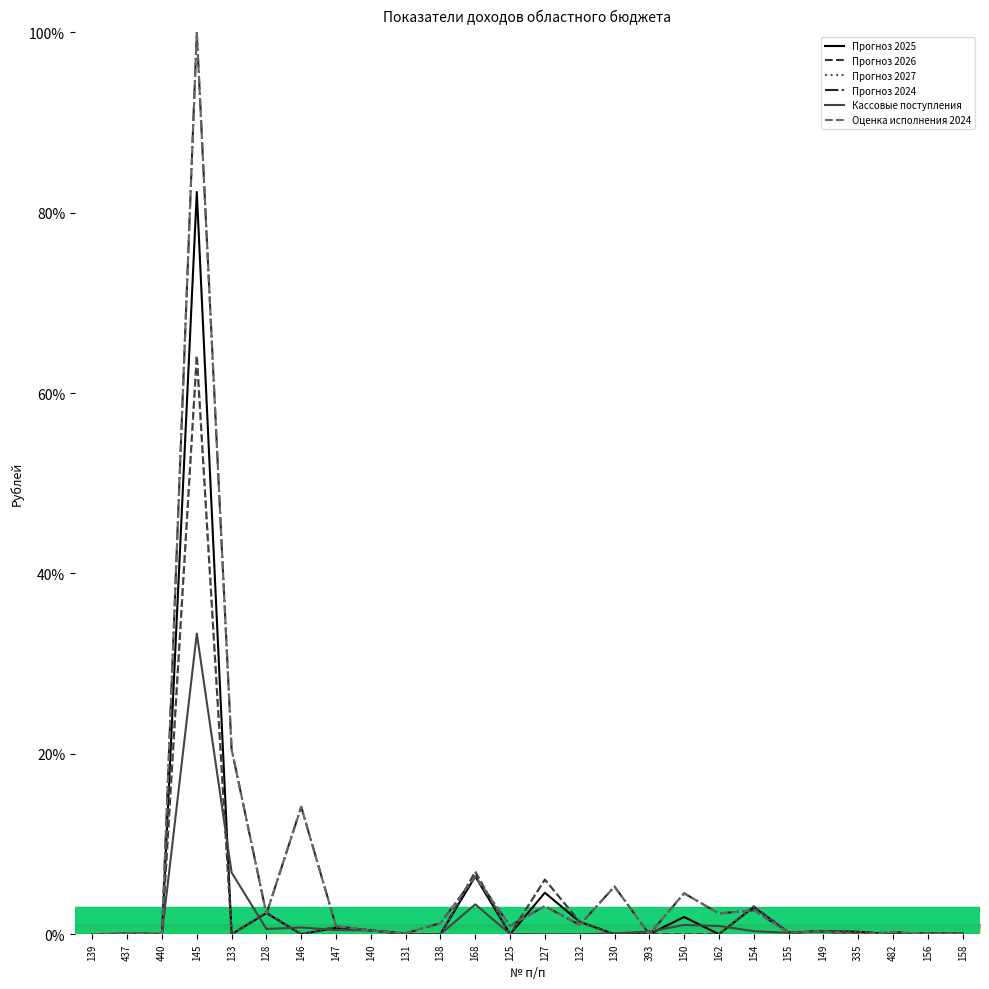

At which label is Кассовые поступления closest to 16?

133